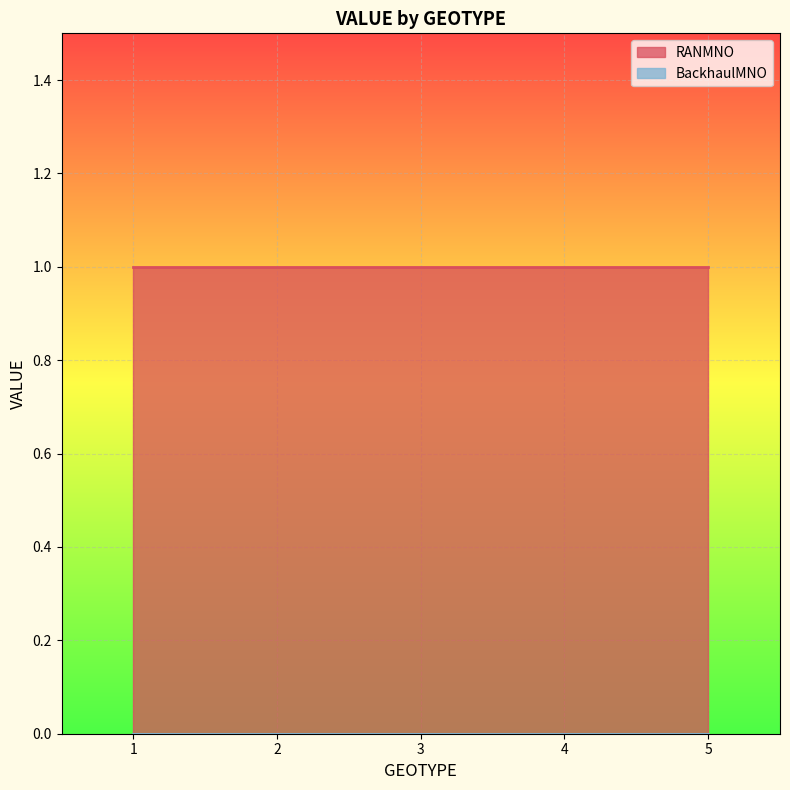

At which label is BackhaulMNO closest to 0?

1